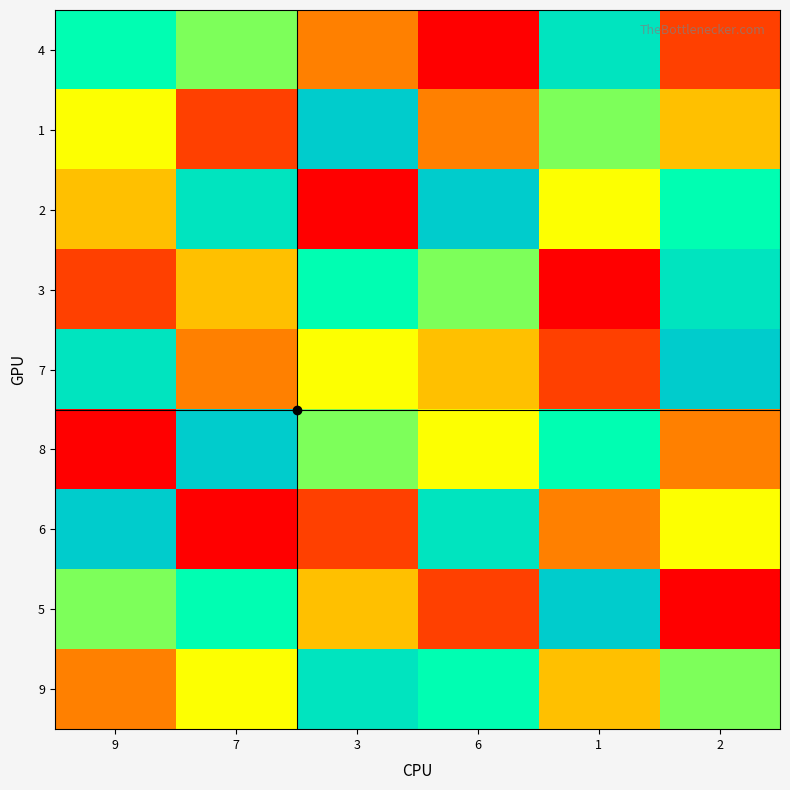

Which label corresponds to the smallest value in the chart?

6